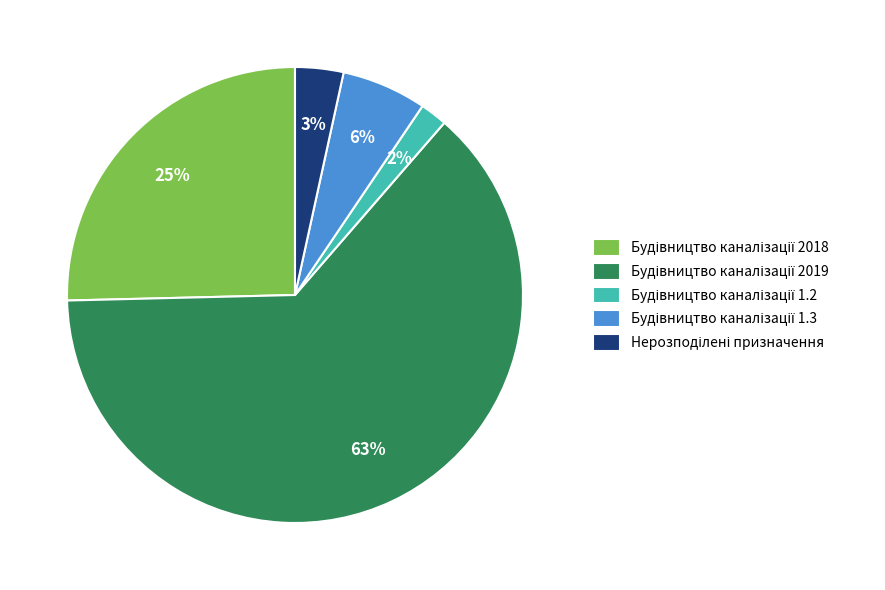

To the nearest percent, what is the average slice percentage?

20%